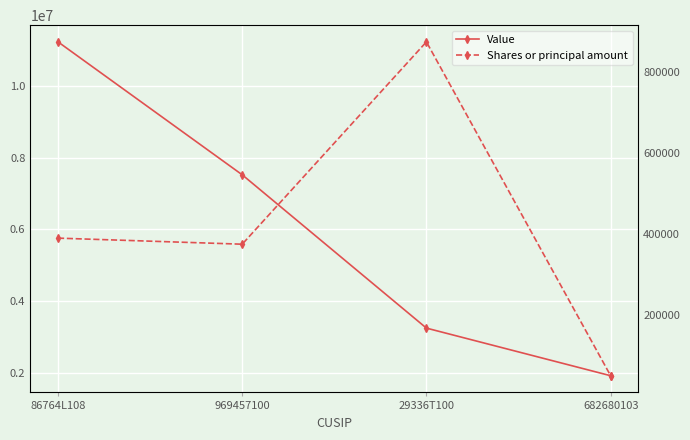

What is the total value across all series at 29336T100?

4121000